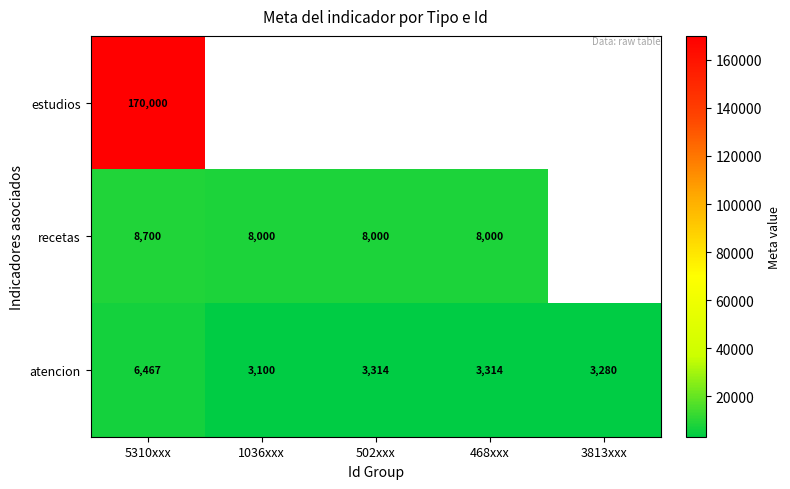

At which label does atencion reach its peak?

5310xxx